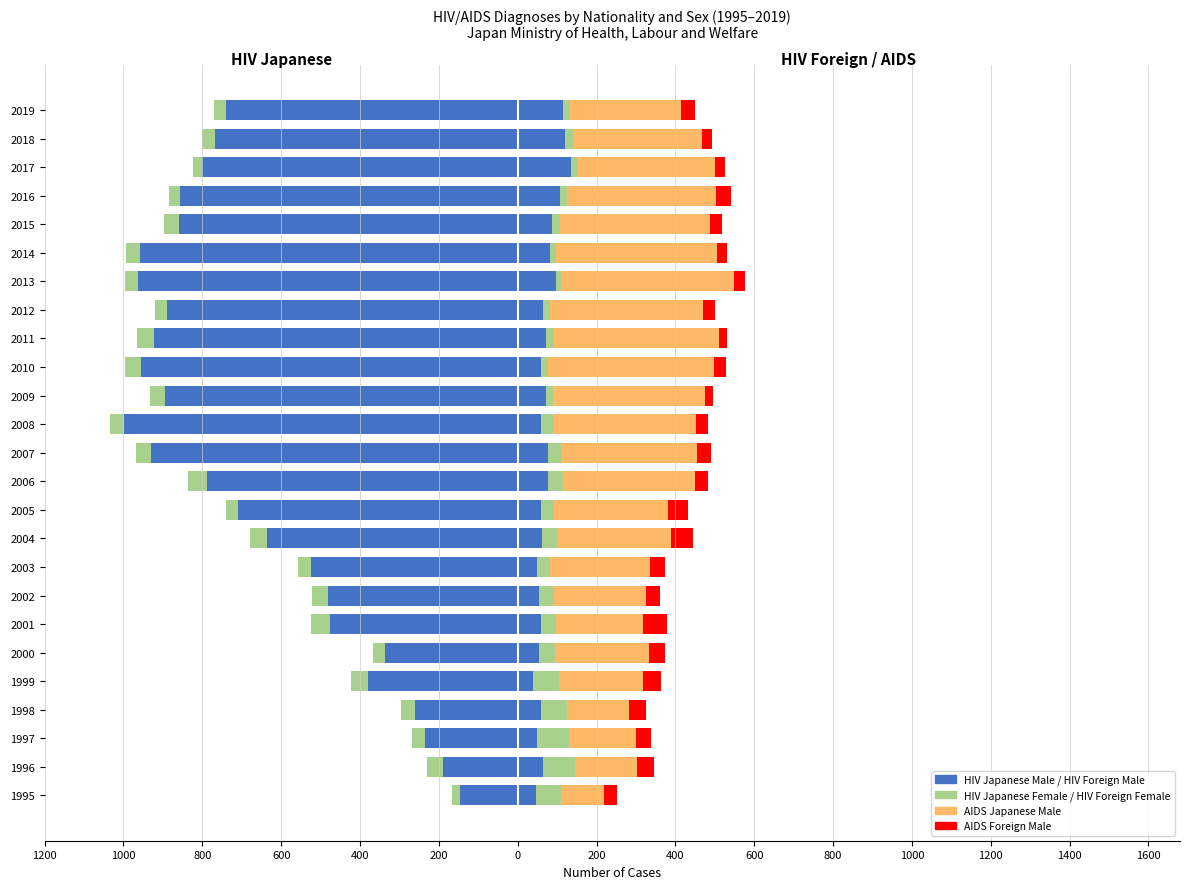

What is the value of the HIV Japanese Female bar at the 17th from the left?

-42